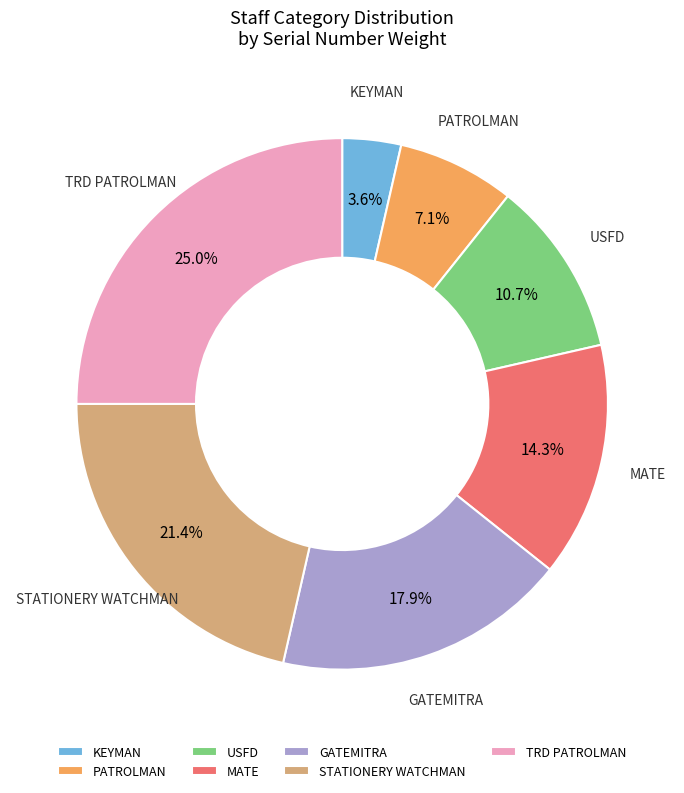

Count the number of slices in the pie.

7